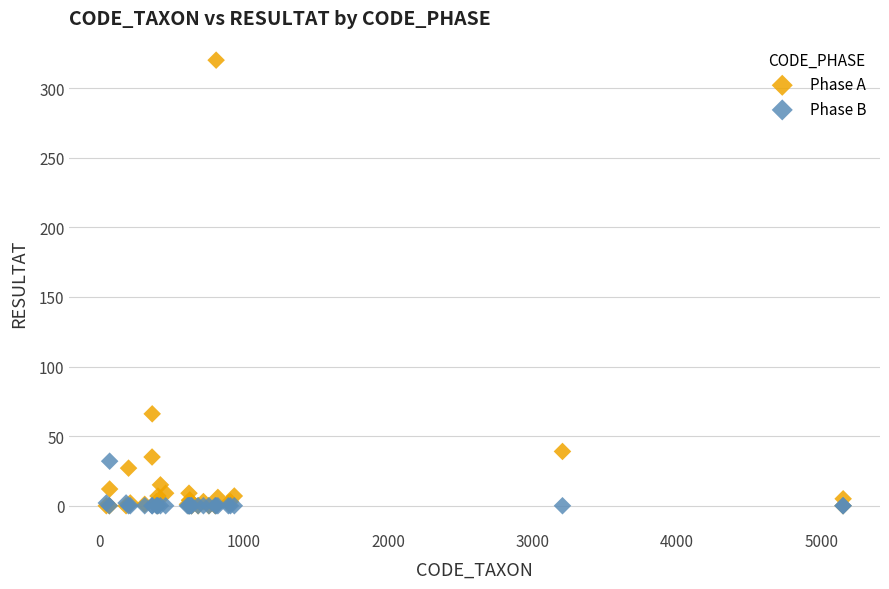

Which series has the largest Y range (max minus min)?

Phase A